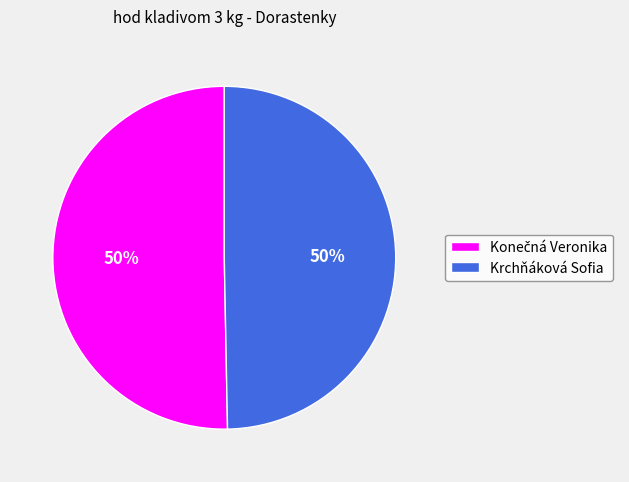

True or false: Krchňáková Sofia accounts for 43% of the total.

False